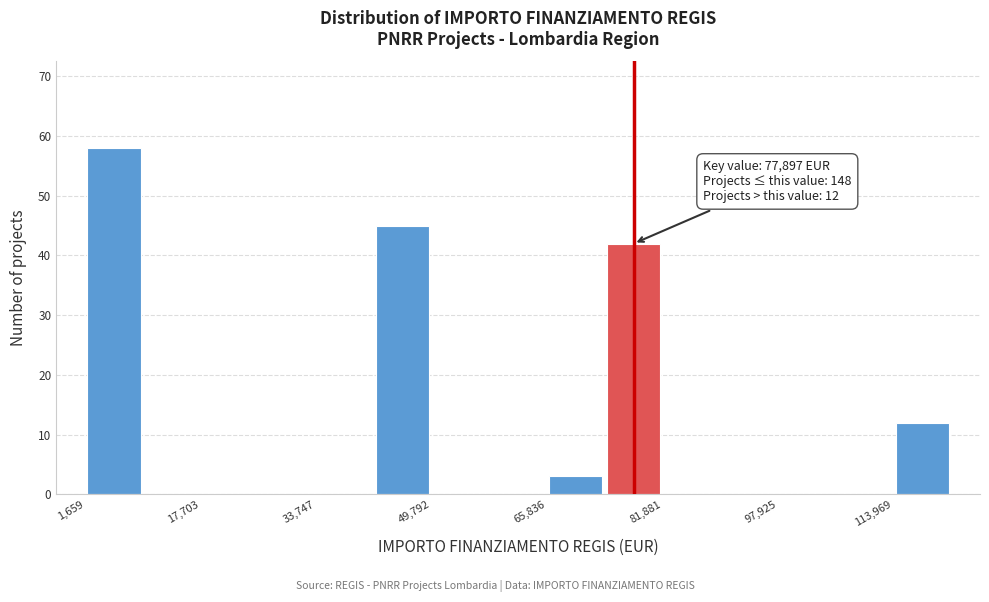

Which range on the x-axis has the tallest bar?

2000 to 10000